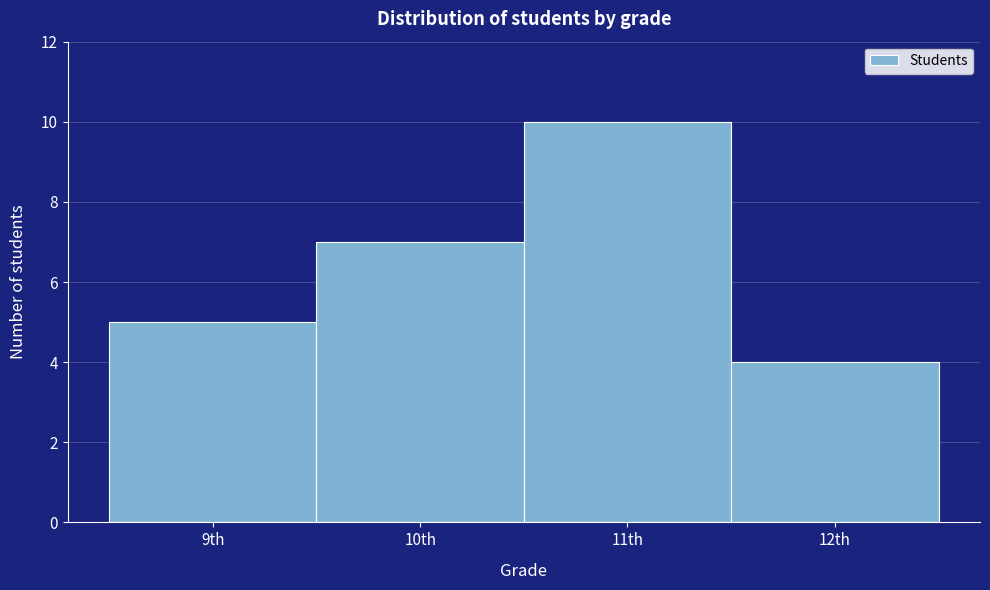

How tall is the bar that spans 11.5 to 12.5 on the x-axis? The values are not printed on the chart, so give them approximately, as read against the axis.

4